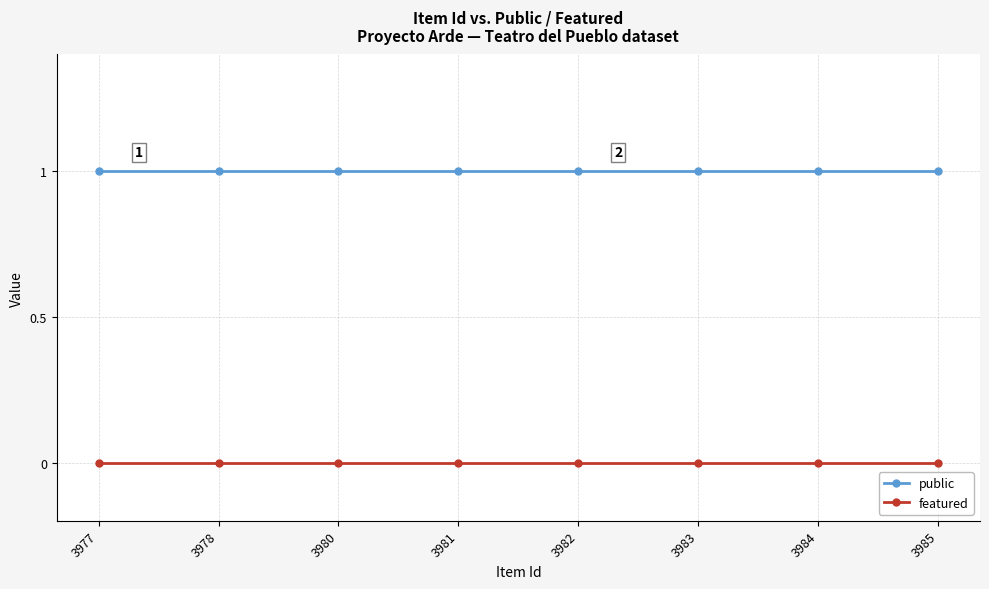

Is it true that featured equals 0 at 3980?

True